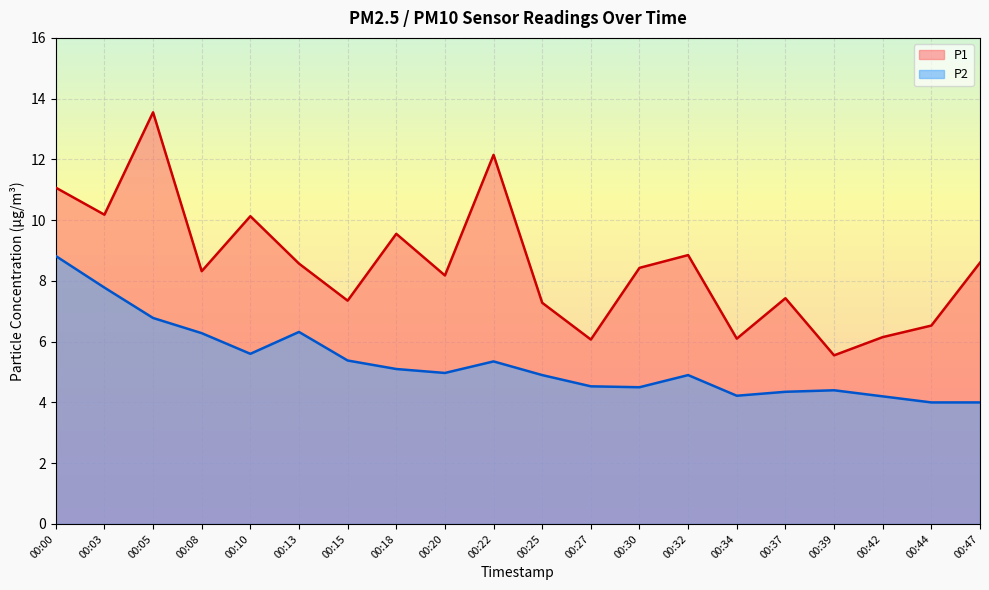

True or false: P2 has more than 2 points higher than both neighbors.

True